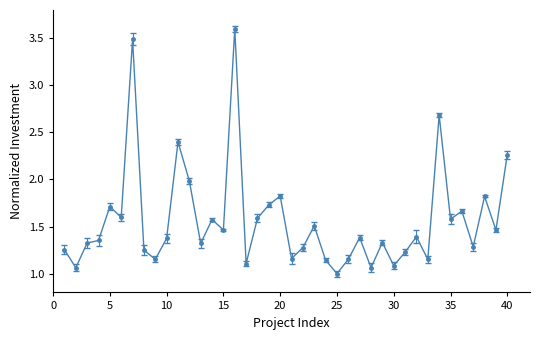

What is the average value?

1.6